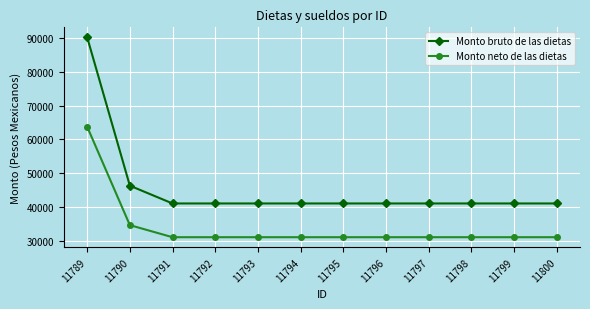

True or false: Monto bruto de las dietas has a value of 41052.7 at 11793.

True